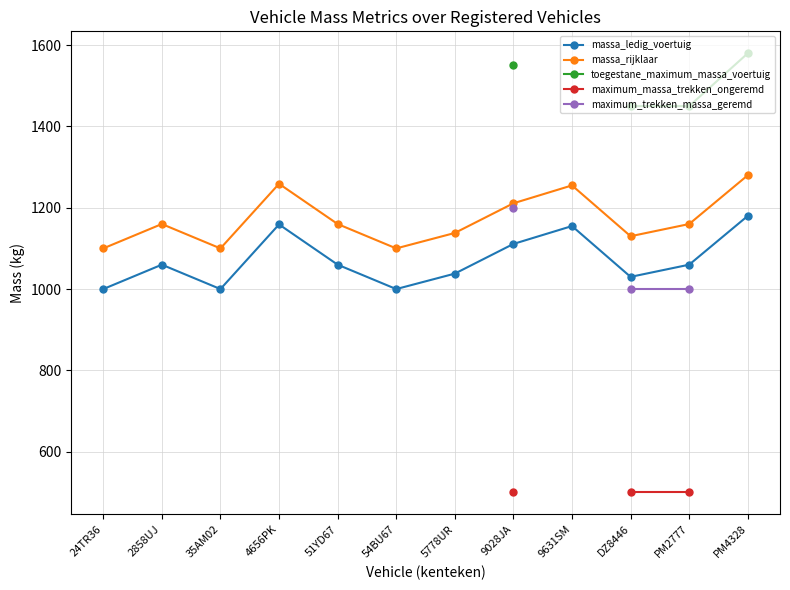

What is the label of the 12th point from the left?

PM4328